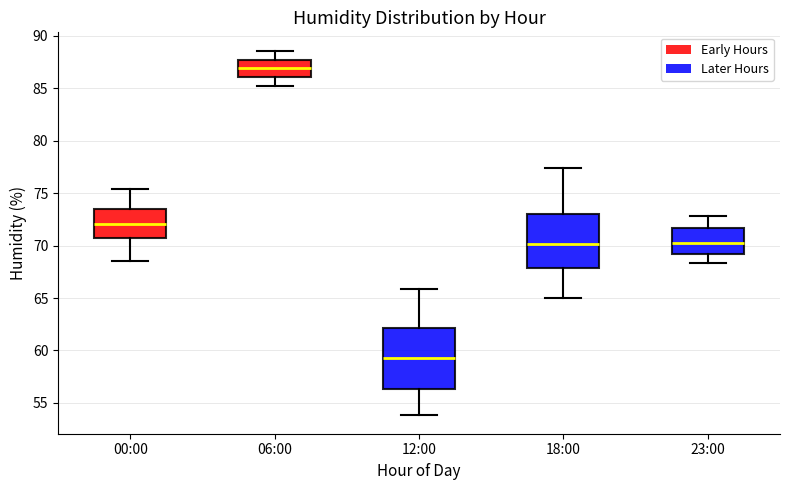

Reading left to right, read every box against the y-axis: the position of its median line, the range the box covers, and the ends of its whiskers. The values are not printed on the chart, so give them approximately, as read against the axis.

00:00: median 72.0, box 70.5 to 73.5, whiskers 68.5 to 75.5
06:00: median 87.0, box 86.0 to 87.5, whiskers 85.0 to 88.5
12:00: median 59.5, box 56.5 to 62.0, whiskers 54.0 to 66.0
18:00: median 70.0, box 68.0 to 73.0, whiskers 65.0 to 77.5
23:00: median 70.5, box 69.0 to 71.5, whiskers 68.5 to 73.0